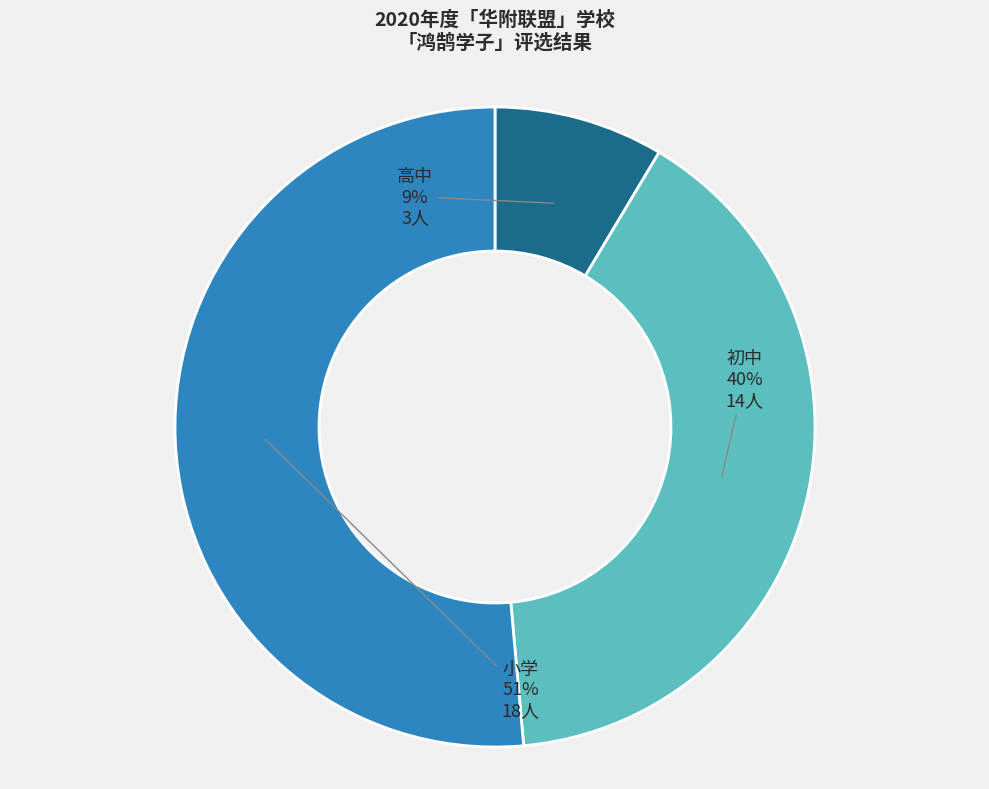

To the nearest percent, what is the average slice percentage?

33%